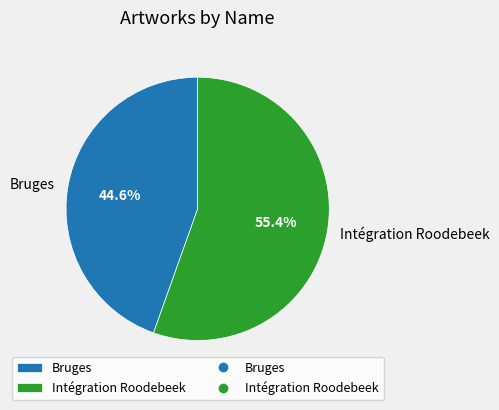

What is the ratio of the value at Bruges to the value at Intégration Roodebeek?

0.8